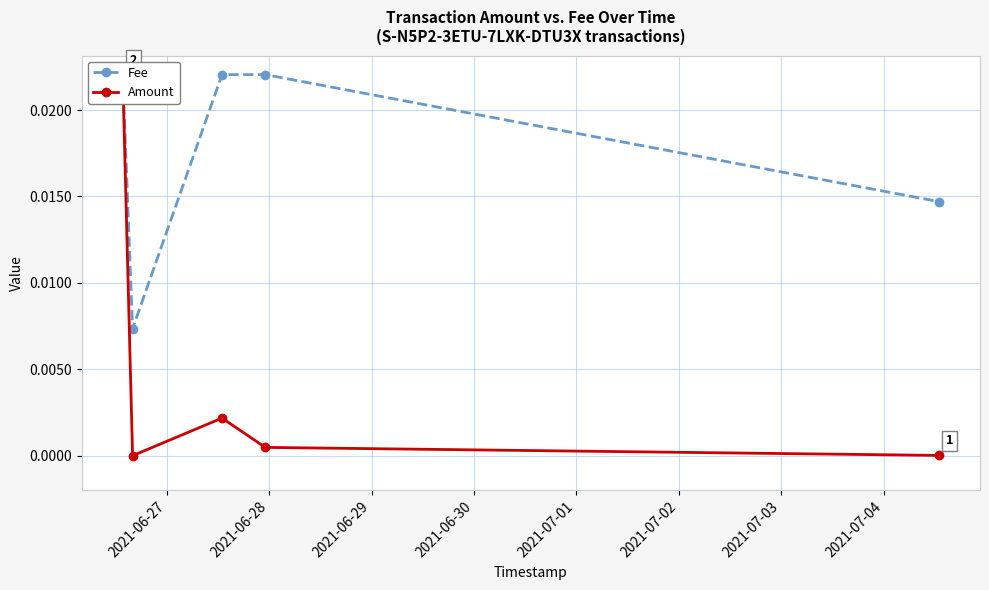

Which series has the largest total across all categories?

Fee